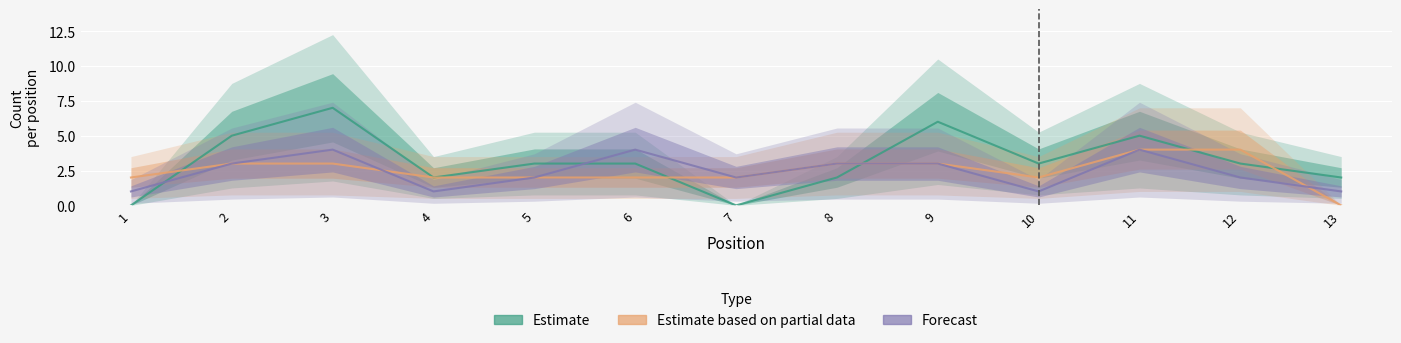

How many values in the Forecast series are below 2?

4